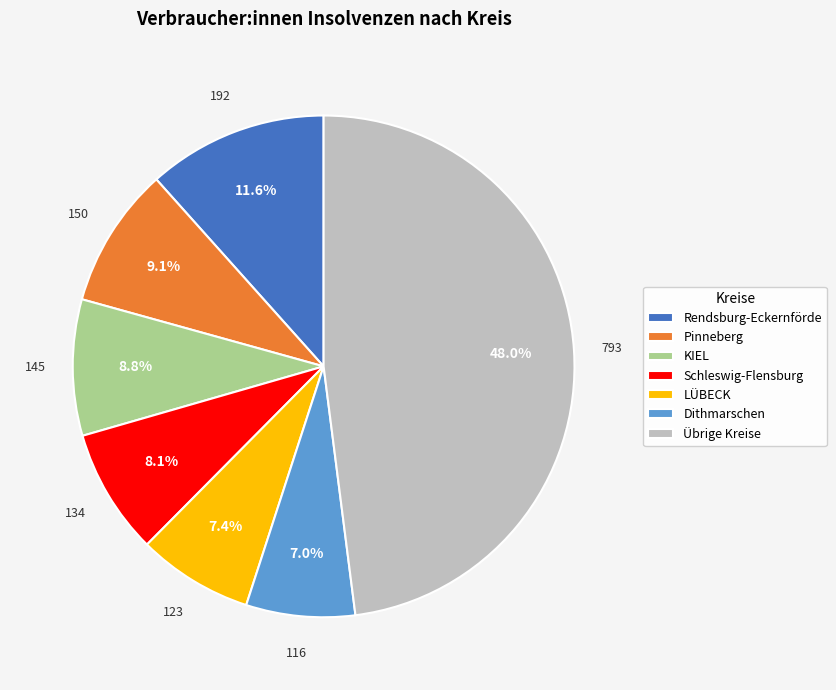

Does any single category account for the majority?

No